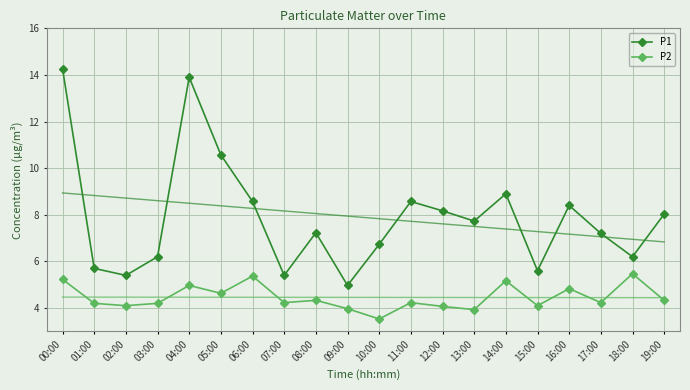

How many data points in P2 are above 4?

17